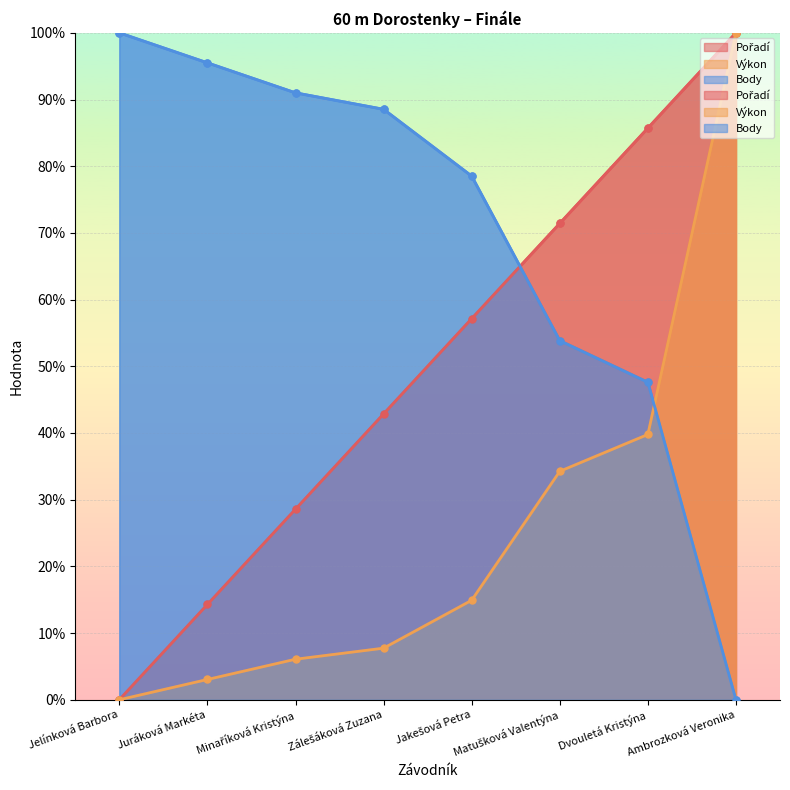

At which category is the sum across all series the highest?

Ambrozková Veronika